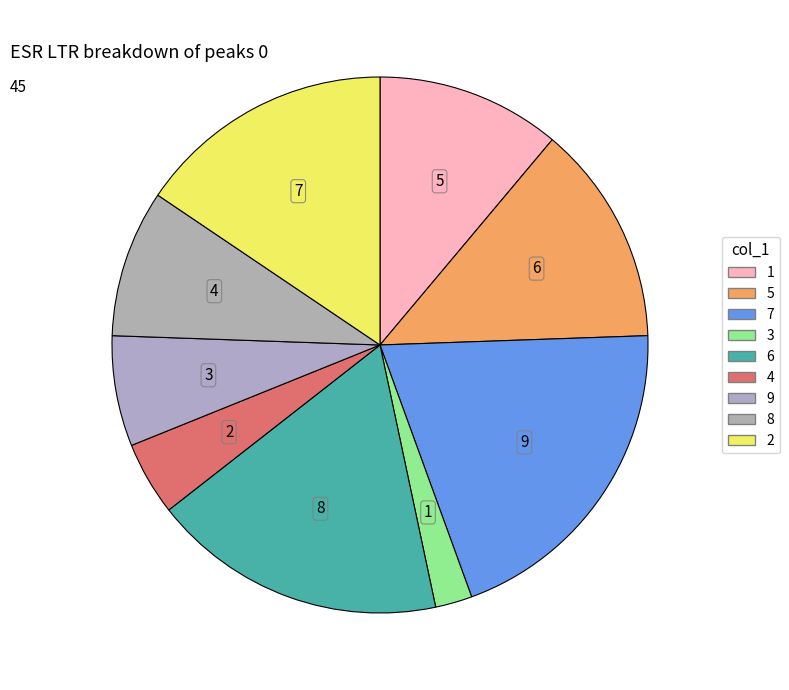

Combined, do 8 and 5 account for over 50%?

No